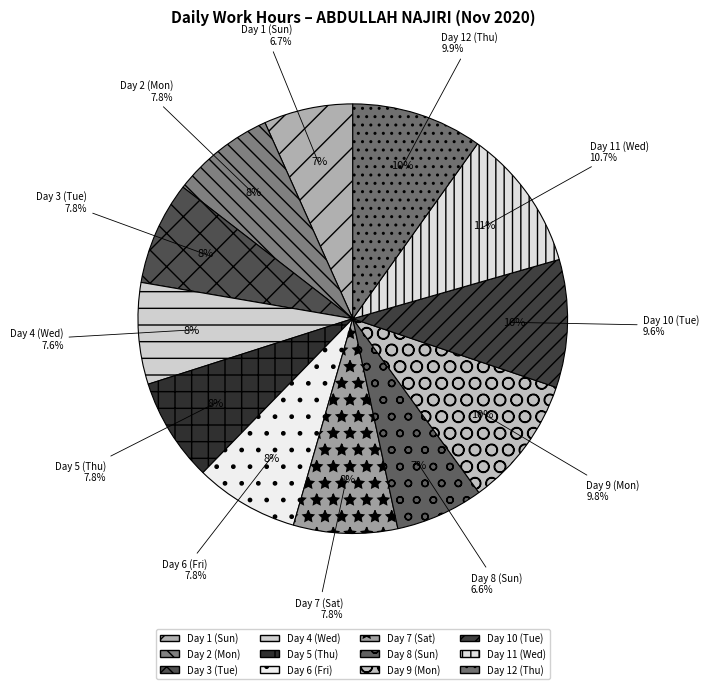

Does Day 7 (Sat) represent more than half of the total?

No